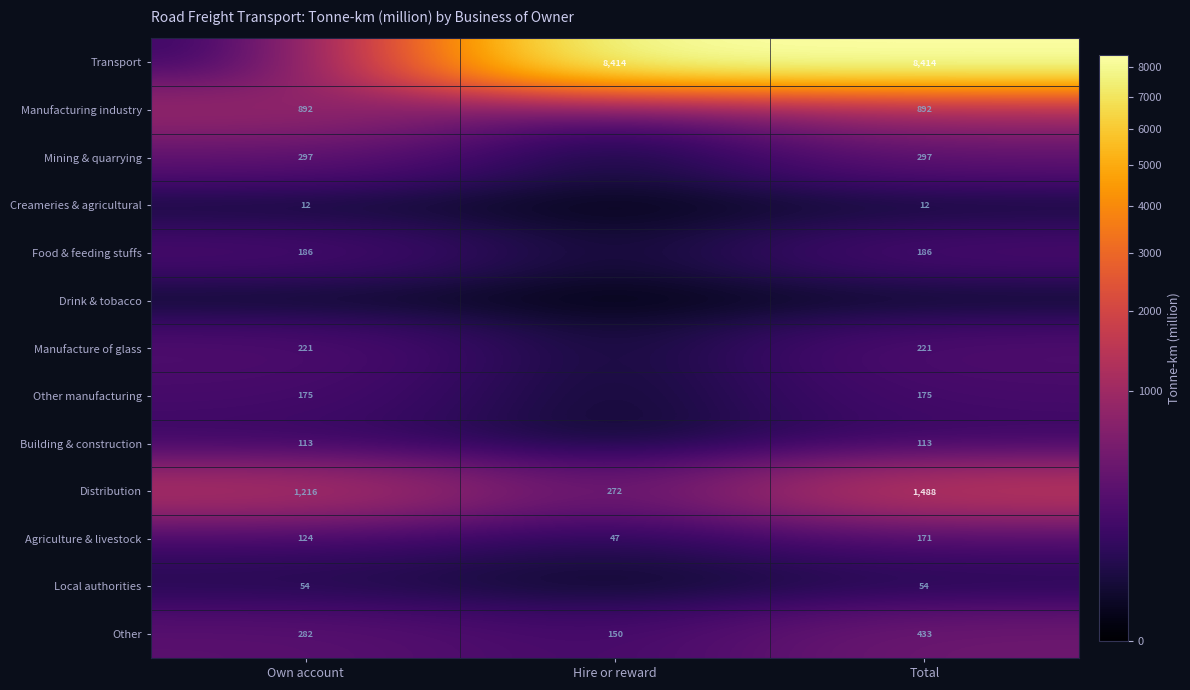

The value of Distribution at Hire or reward is 155. True or false?

False